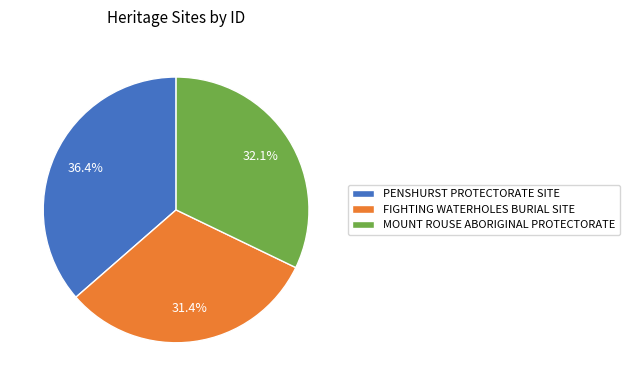

How many segments does this pie chart have?

3